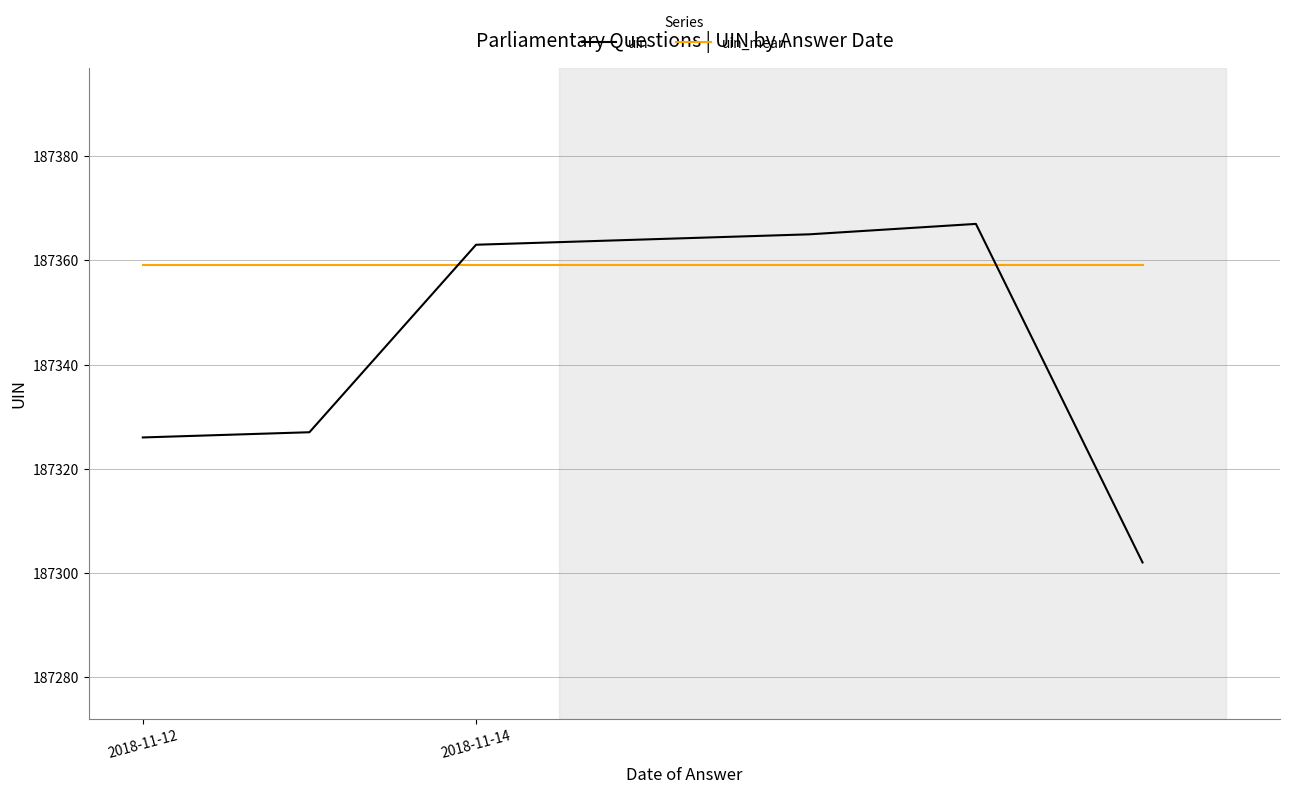

Which series has the largest range (max minus min)?

uin